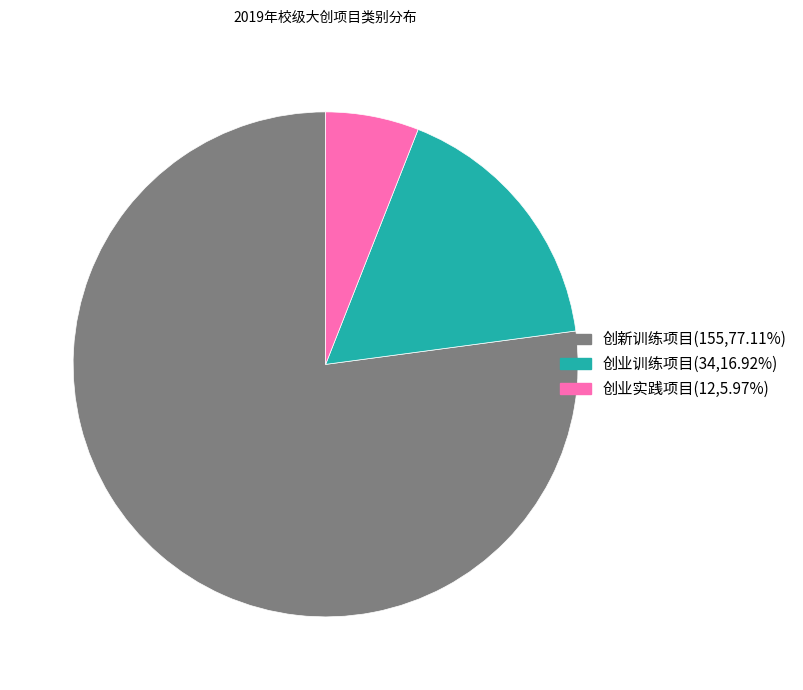

Does 创业实践项目 represent more than half of the total?

No